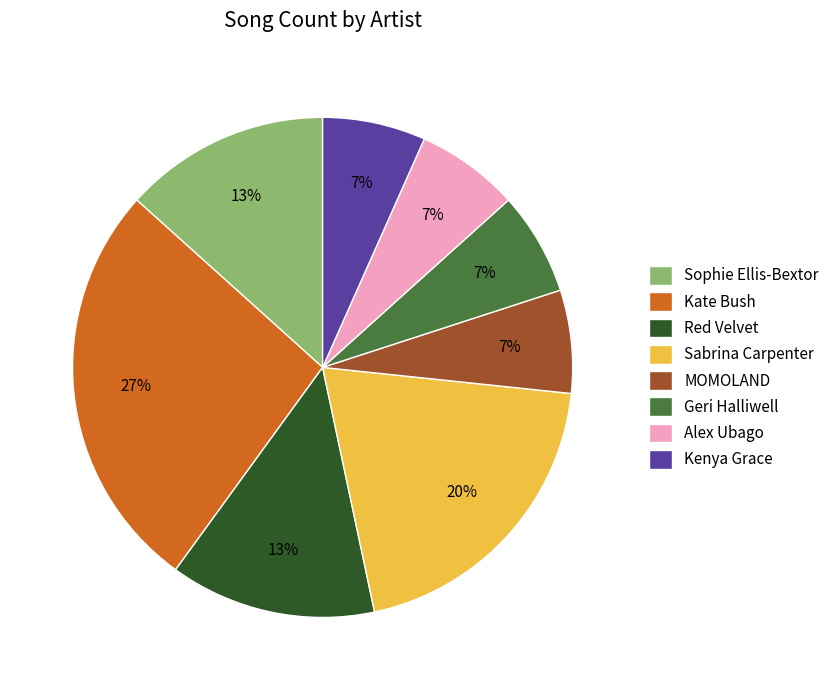

True or false: Kenya Grace accounts for 7% of the total.

True